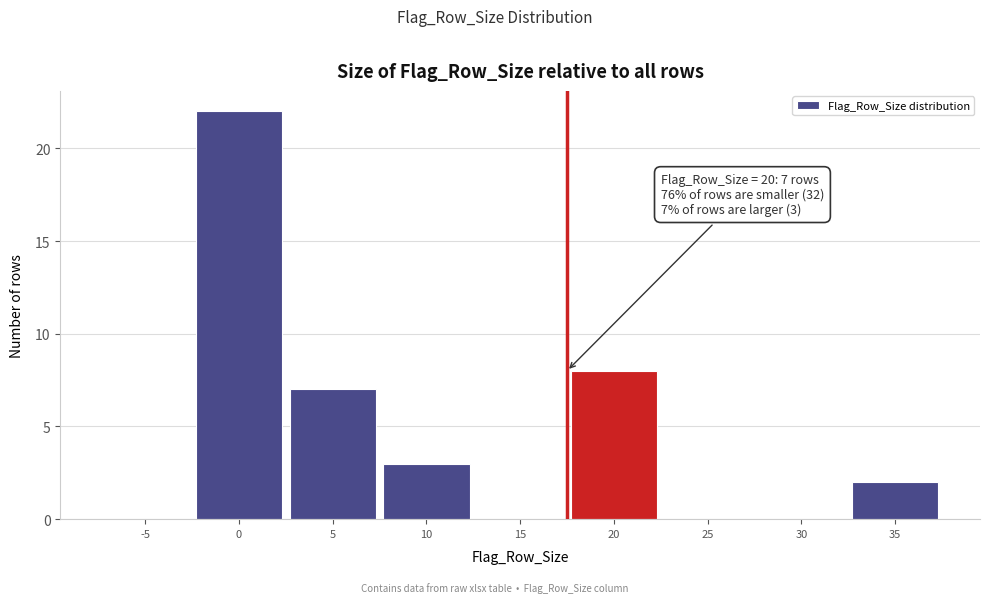

Reading right to left, extract all data points from this chart.

35=2	30=0	25=0	20=8	15=0	10=3	5=7	0=22	-5=0